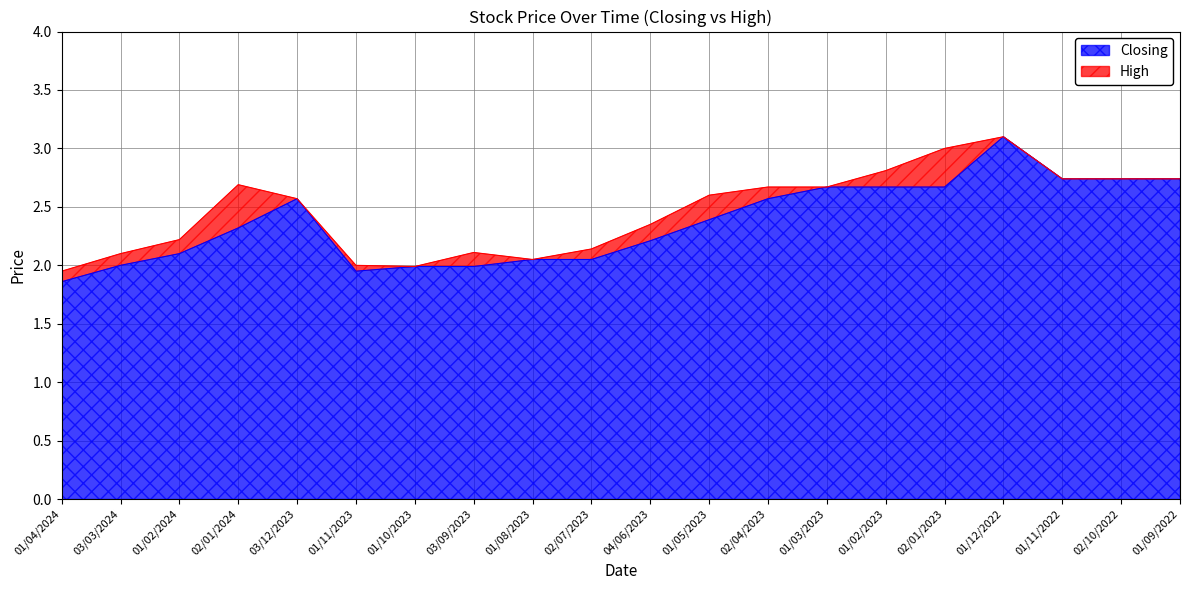

Rank the series by their maximum value, from highest to lowest.

Closing, High